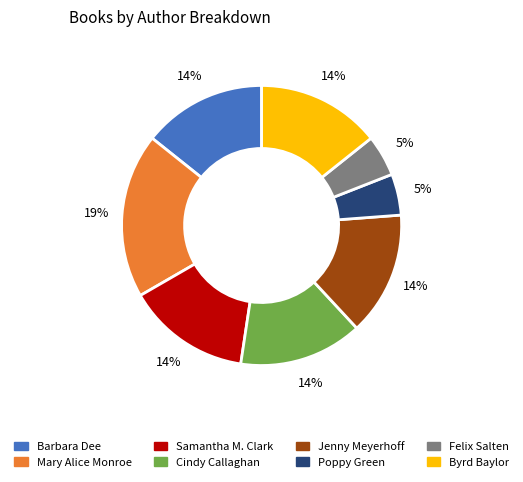

To the nearest percent, what is the difference between the largest and smallest slice percentages?

14%